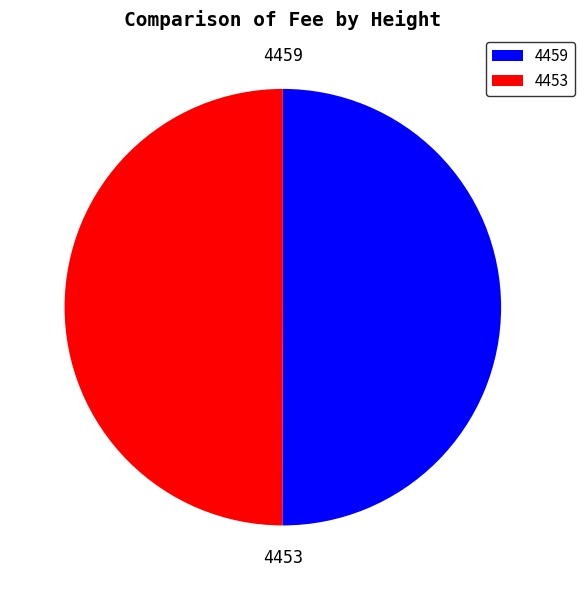

True or false: 4459 accounts for 39% of the total.

False